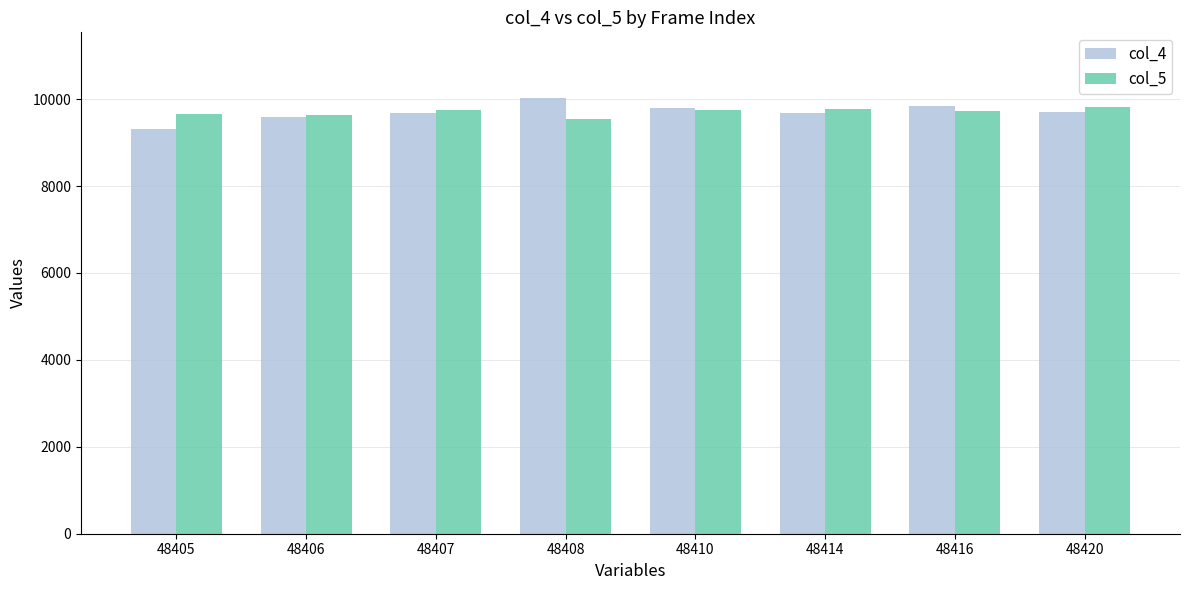

How many groups of bars are there?

8